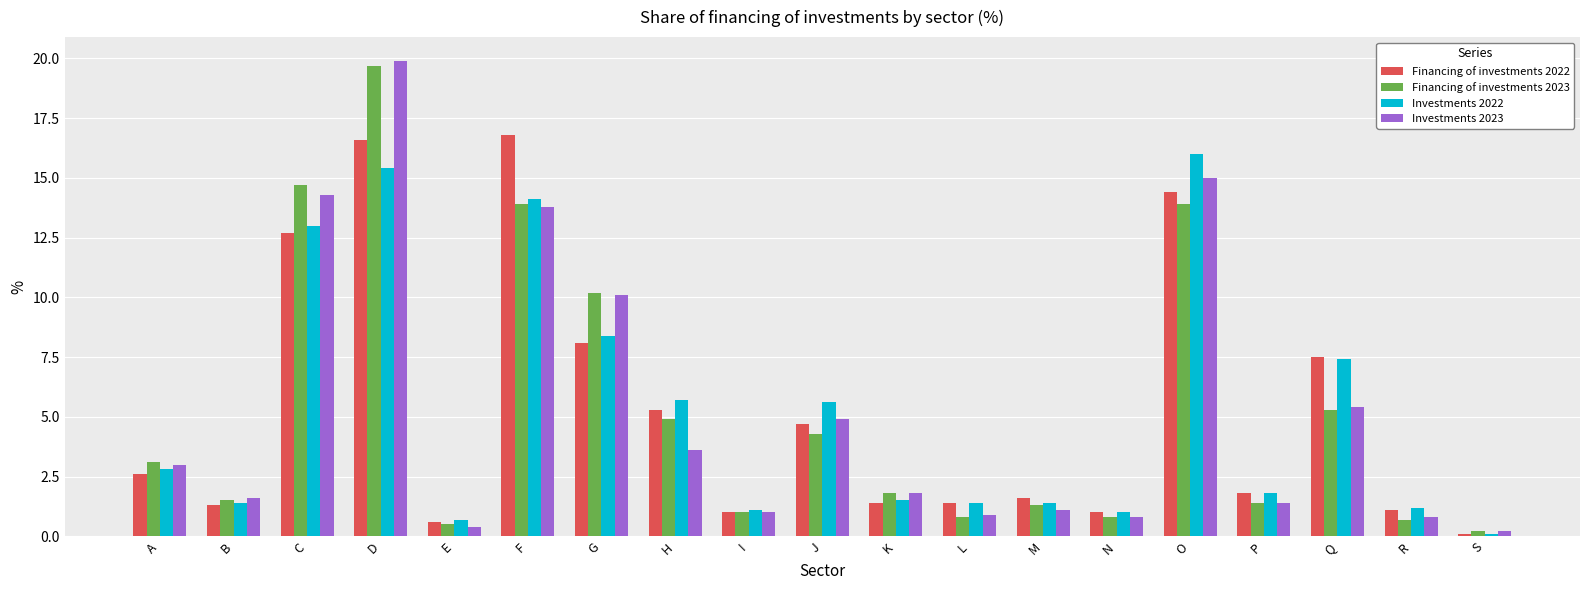

Reading left to right, what are all the values shown in this chart?

Financing of investments 2022: 2.6	1.3	12.7	16.6	0.6	16.8	8.1	5.3	1.0	4.7	1.4	1.4	1.6	1.0	14.4	1.8	7.5	1.1	0.1
Financing of investments 2023: 3.1	1.5	14.7	19.7	0.5	13.9	10.2	4.9	1.0	4.3	1.8	0.8	1.3	0.8	13.9	1.4	5.3	0.7	0.2
Investments 2022: 2.8	1.4	13.0	15.4	0.7	14.1	8.4	5.7	1.1	5.6	1.5	1.4	1.4	1.0	16.0	1.8	7.4	1.2	0.1
Investments 2023: 3.0	1.6	14.3	19.9	0.4	13.8	10.1	3.6	1.0	4.9	1.8	0.9	1.1	0.8	15.0	1.4	5.4	0.8	0.2